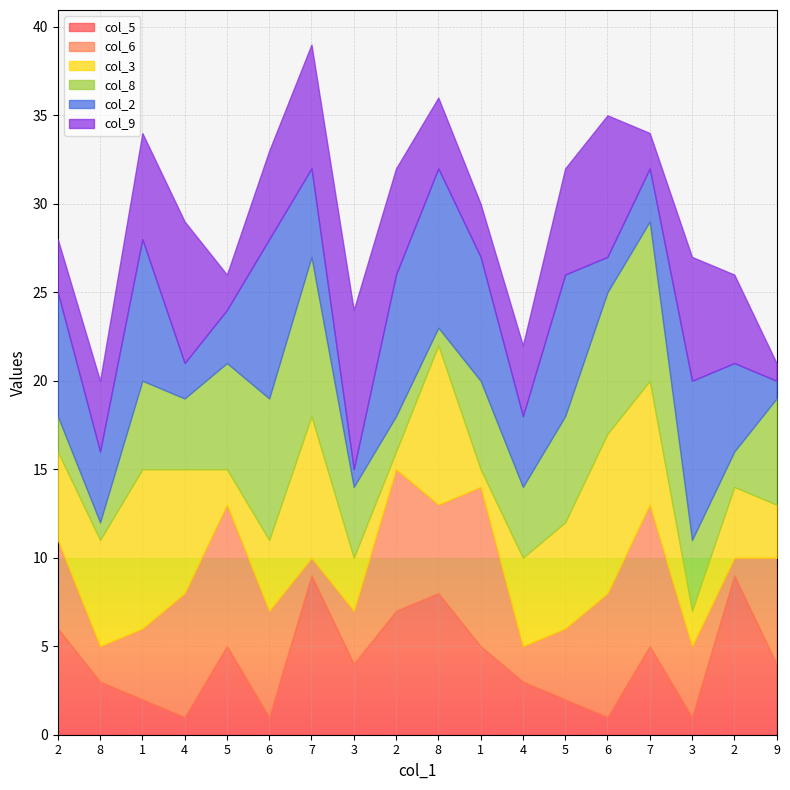

At how many categories does at least one series exceed 5?

18